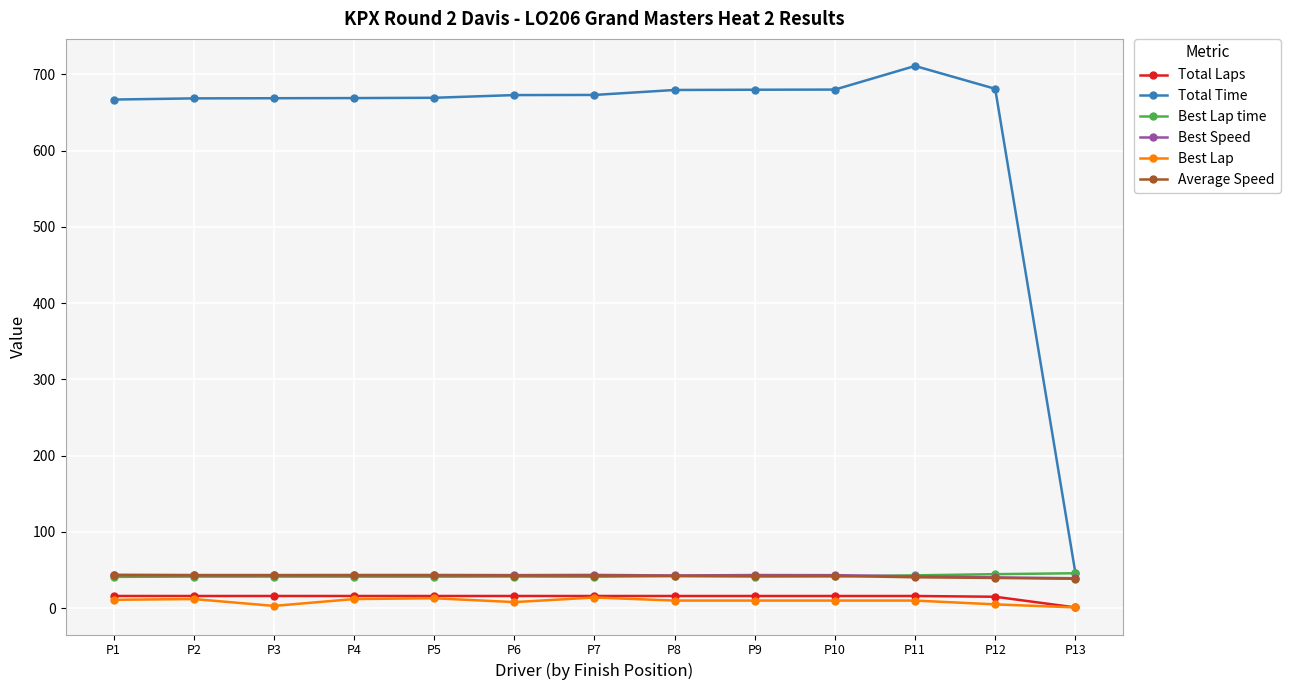

What is the average value of the Best Speed series?

42.8